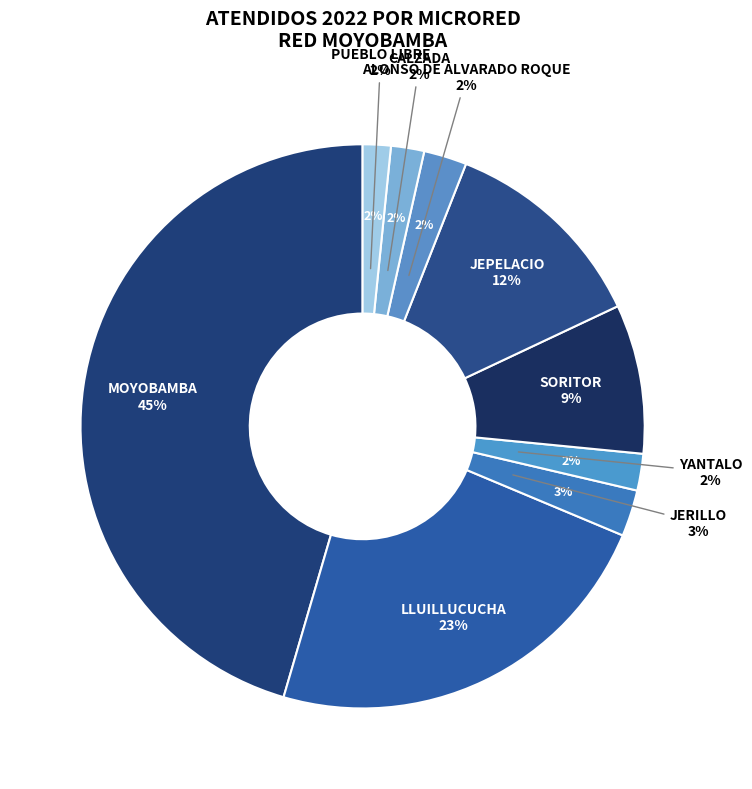

Do JEPELACIO and LLUILLUCUCHA together represent more than half of the pie?

No